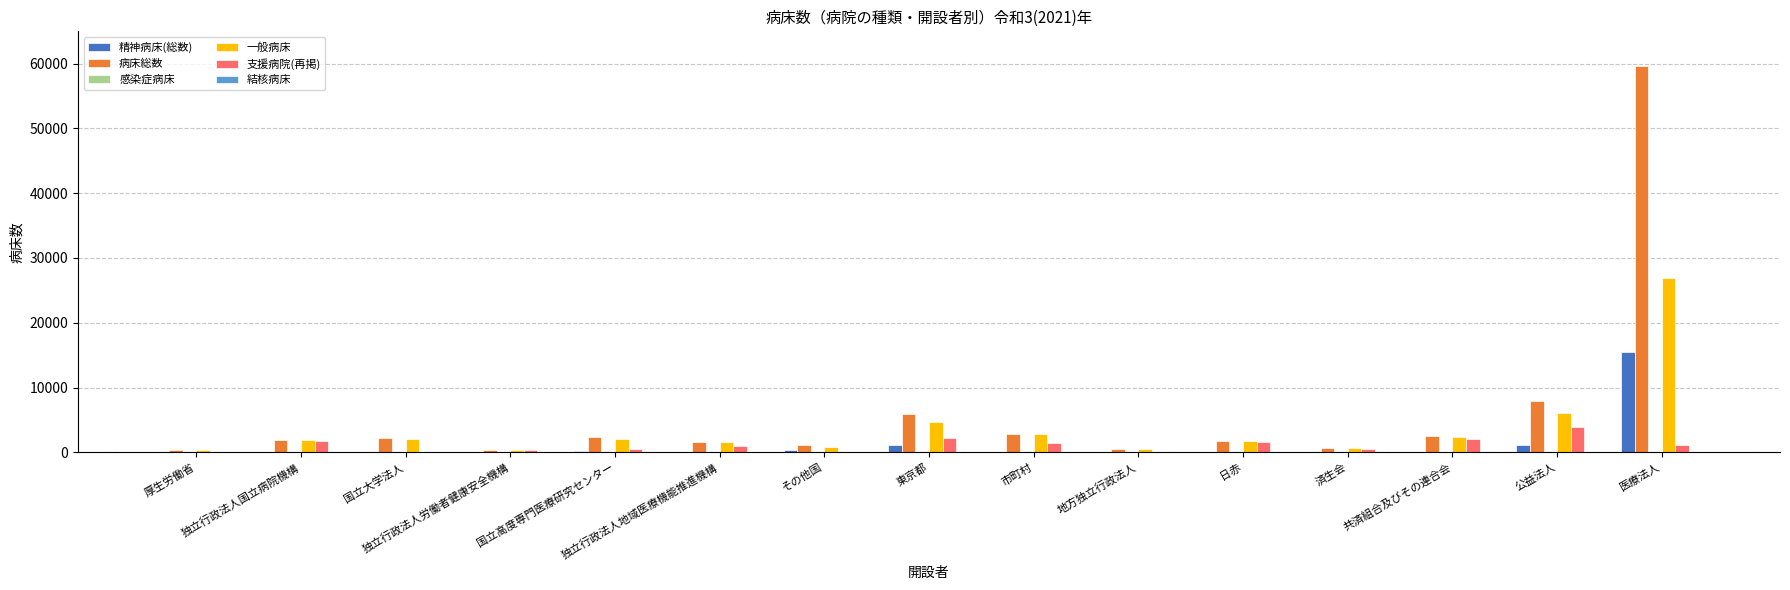

What is the sum of all 支援病院(再掲) values?

16284